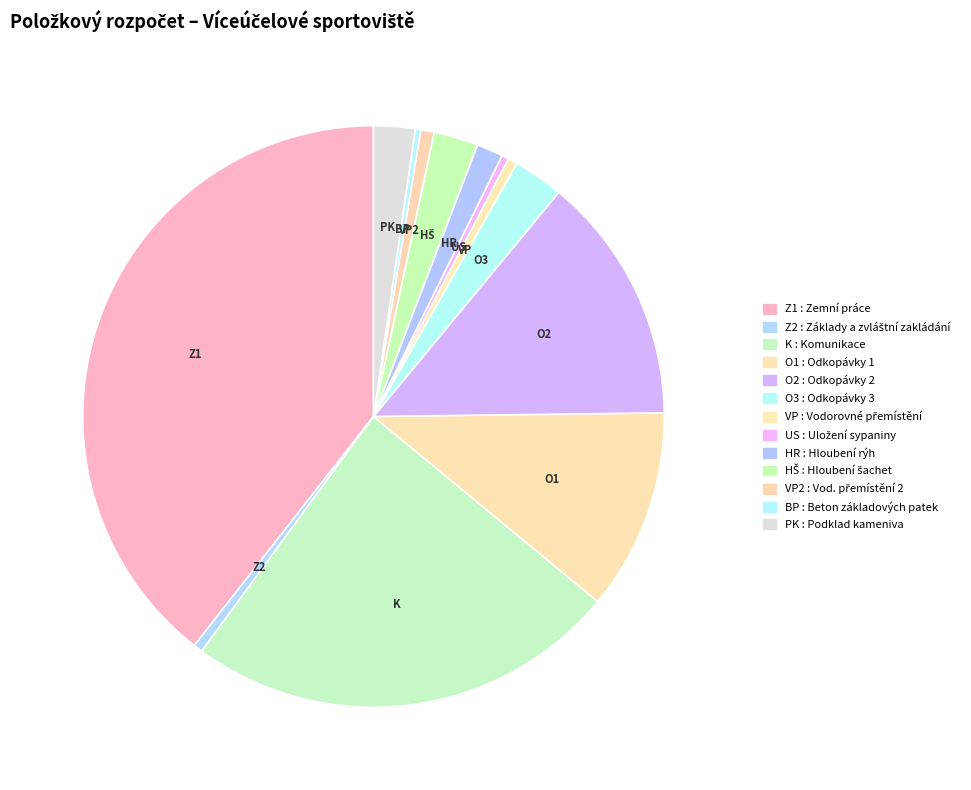

Which category has the biggest portion of the pie?

Zemní práce